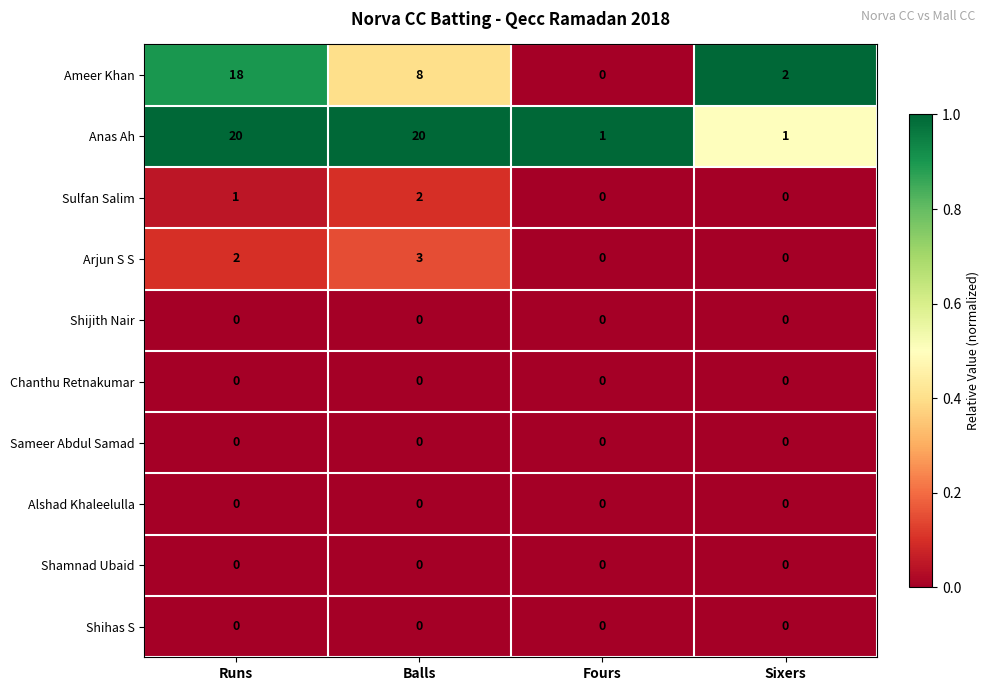

How many distinct data groups are displayed?

10